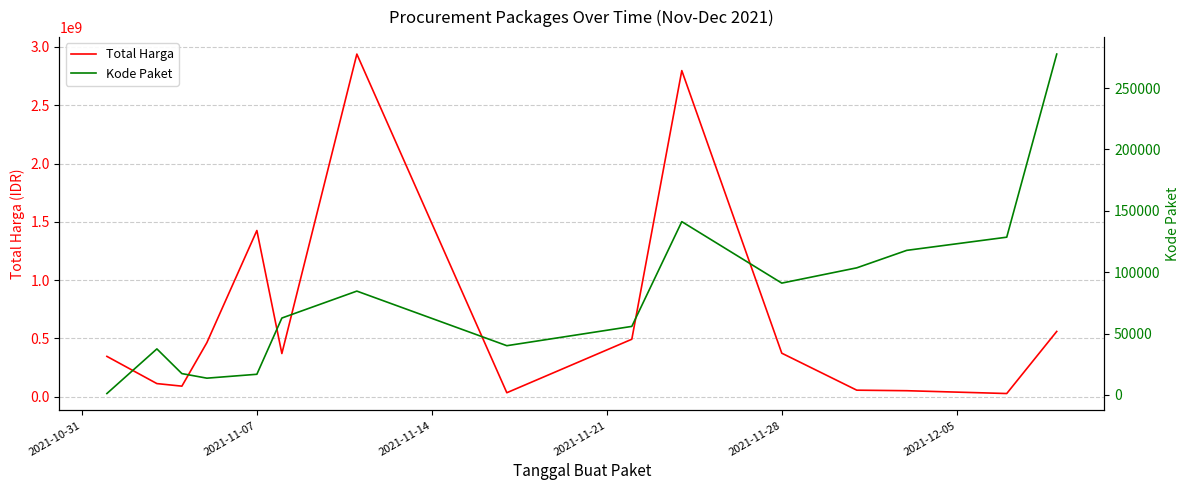

What is the difference between the maximum and minimum values in the Total Harga series?

2911591240